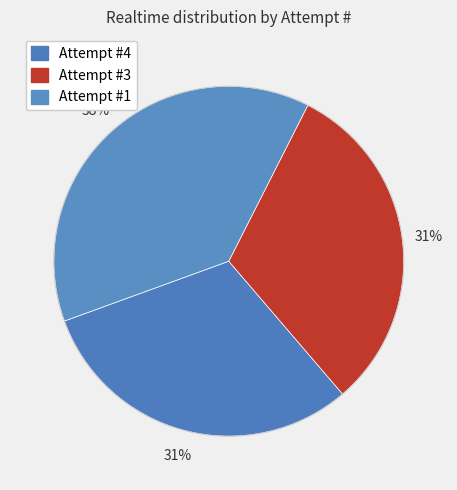

Which category has the smallest portion of the pie?

Attempt #4